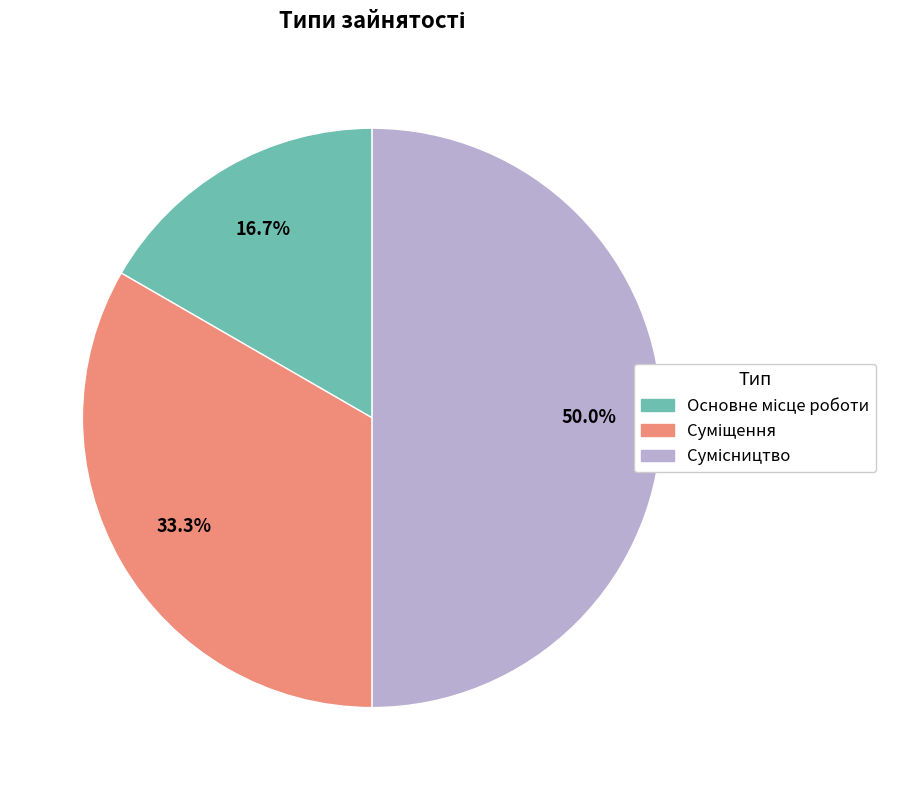

How many segments does this pie chart have?

3